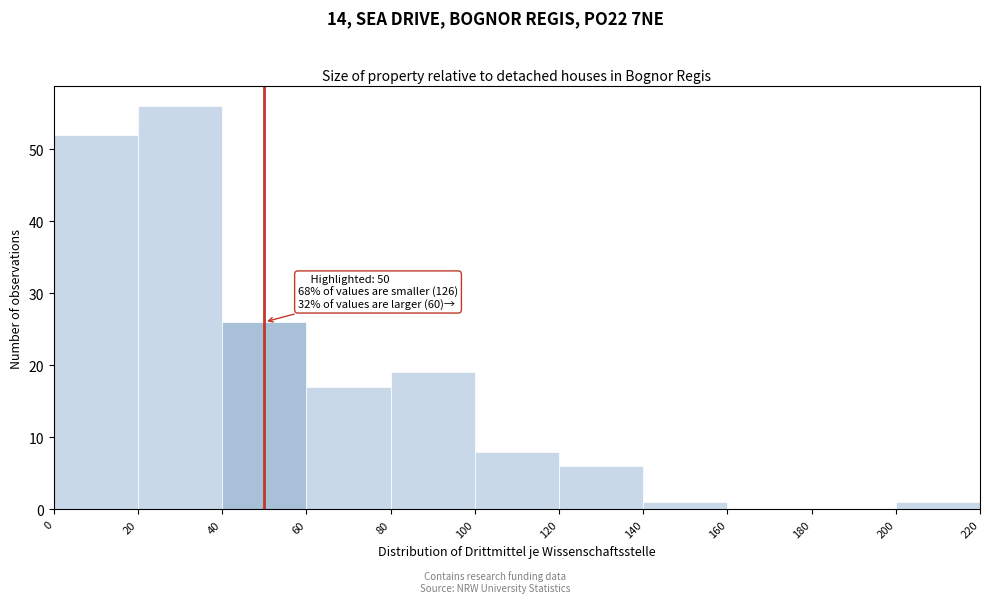

Which range on the x-axis has the tallest bar?

20 to 40